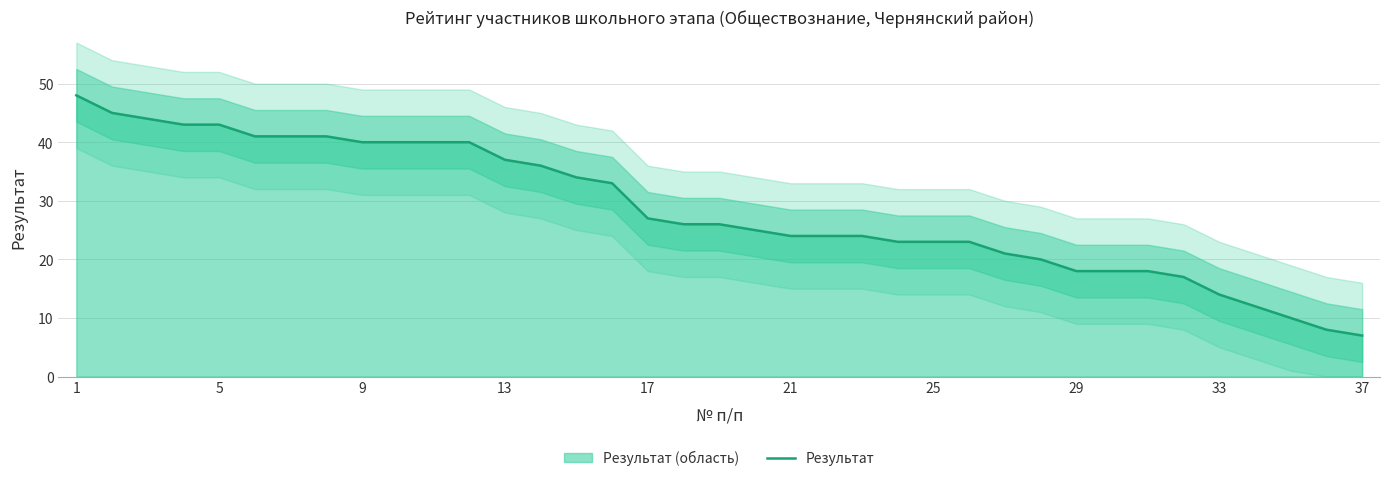

What is the difference between the second highest and second lowest values?

37